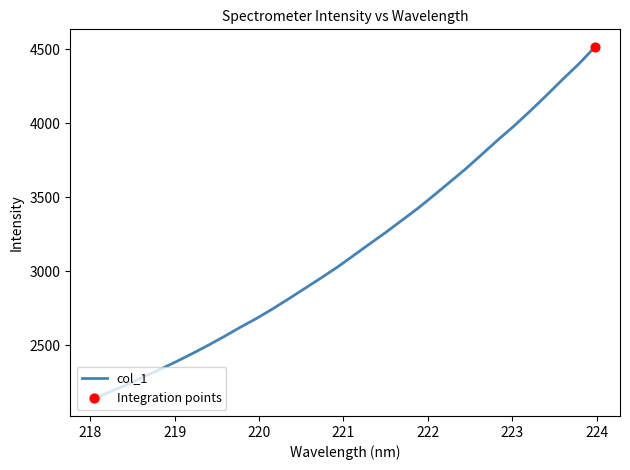

What is the difference between the maximum and minimum values?

2374.5